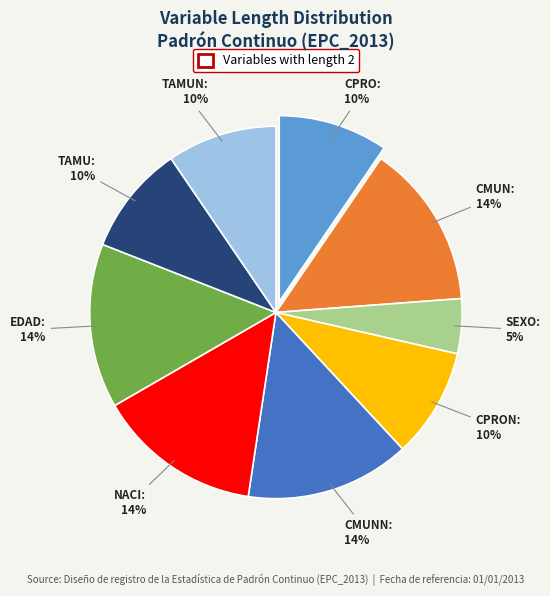

What is the smallest slice in the pie chart?

SEXO